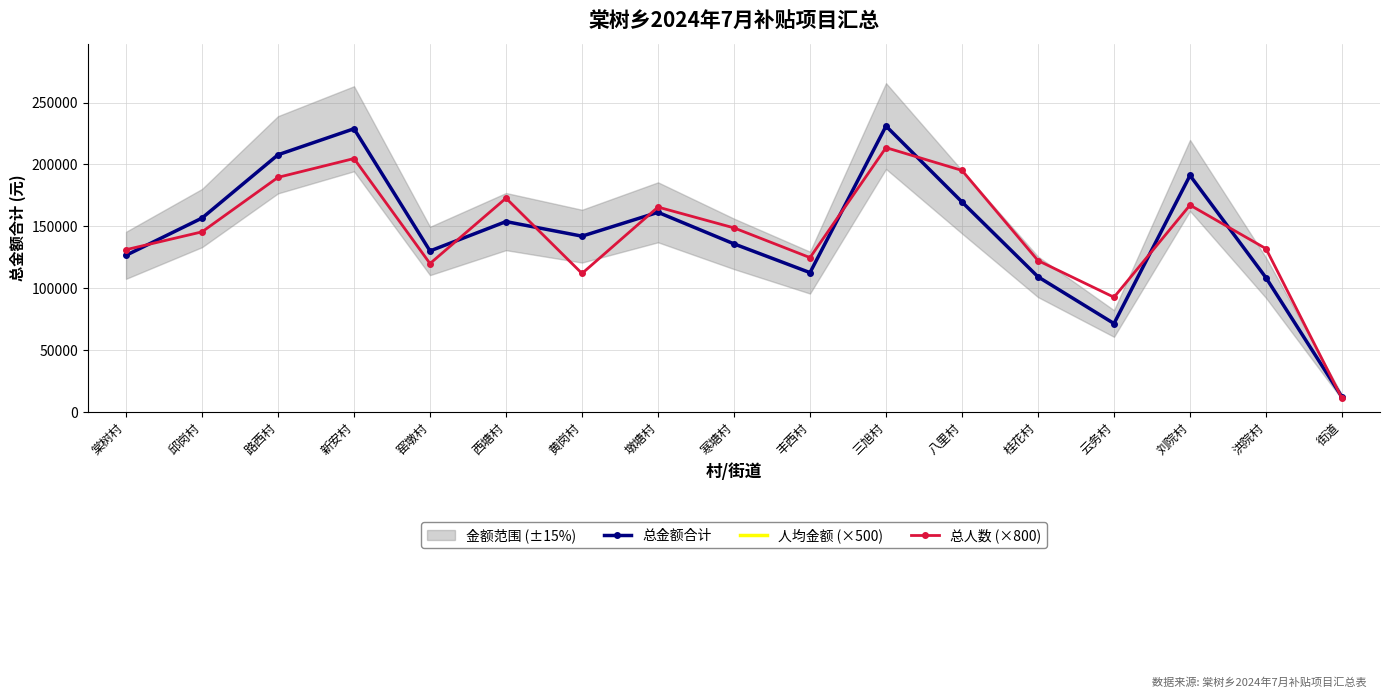

What is the label of the 12th point from the right?

西塘村